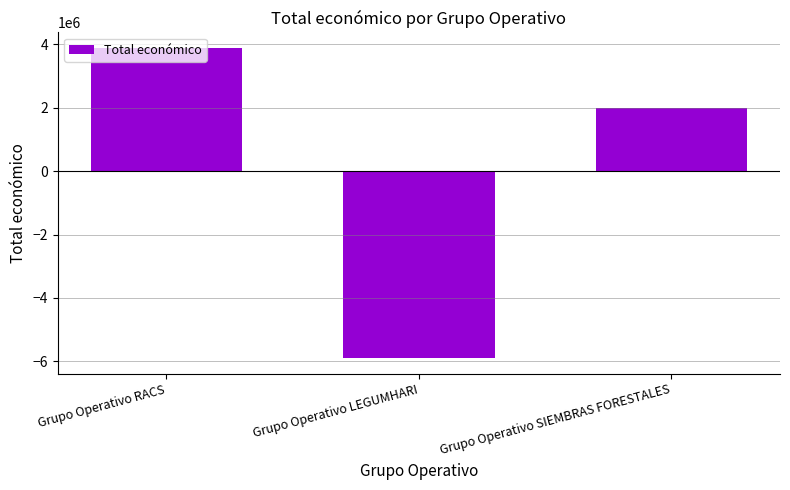

What is the greatest value displayed?

3890317